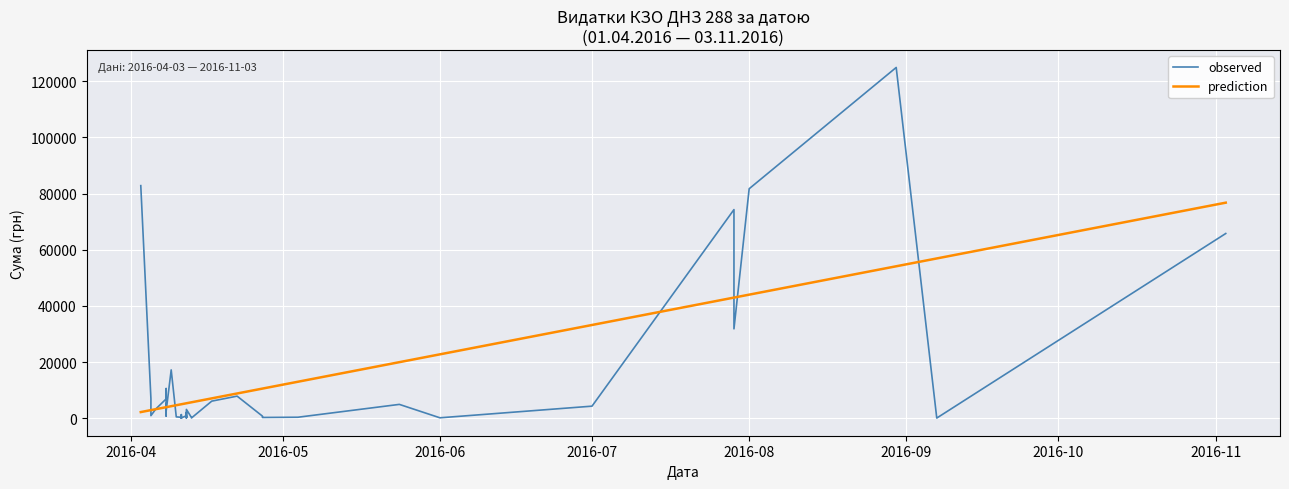

List the series in order of their overall mean, lowest first.

prediction, observed